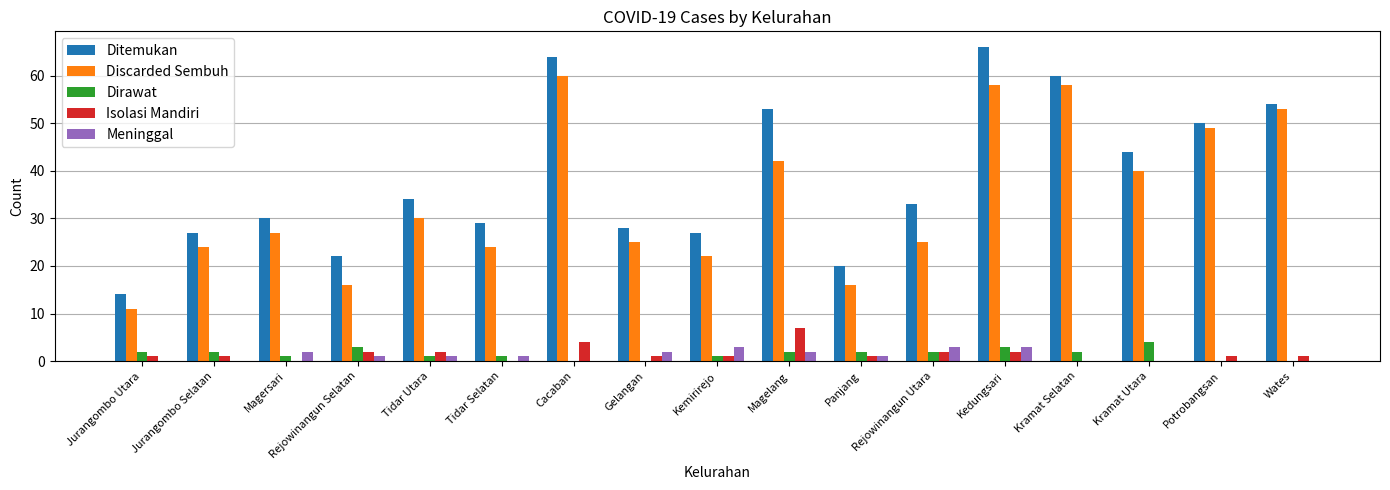

Which series changed the most between Magersari and Magelang?

Ditemukan